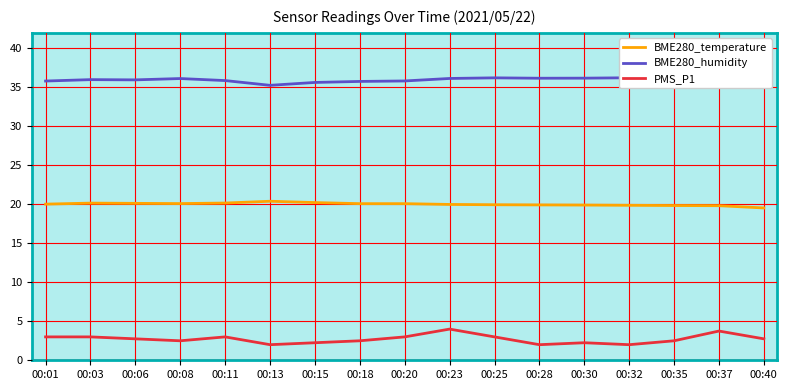

Reading right to left, transcribe all the data shown in this chart.

BME280_temperature: 19.5	19.8	19.9	19.9	19.9	19.9	19.9	20.0	20.1	20.1	20.2	20.4	20.2	20.1	20.1	20.2	20.0
BME280_humidity: 36.5	36.5	36.3	36.2	36.2	36.2	36.2	36.1	35.8	35.8	35.6	35.3	35.9	36.1	36.0	36.0	35.8
PMS_P1: 2.8	3.8	2.5	2.0	2.2	2.0	3.0	4.0	3.0	2.5	2.2	2.0	3.0	2.5	2.8	3.0	3.0